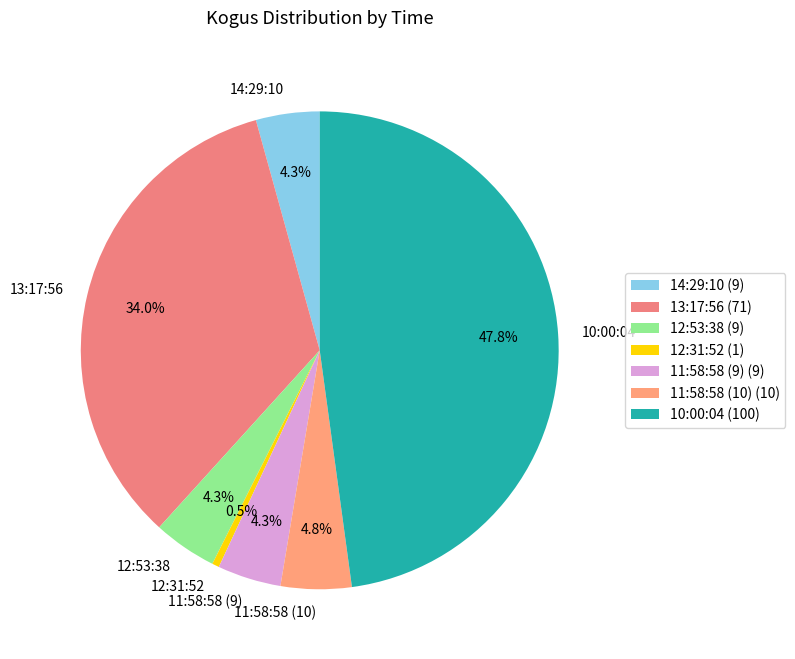

What percentage is NOT represented by 11:58:58 (9)?

95.7%